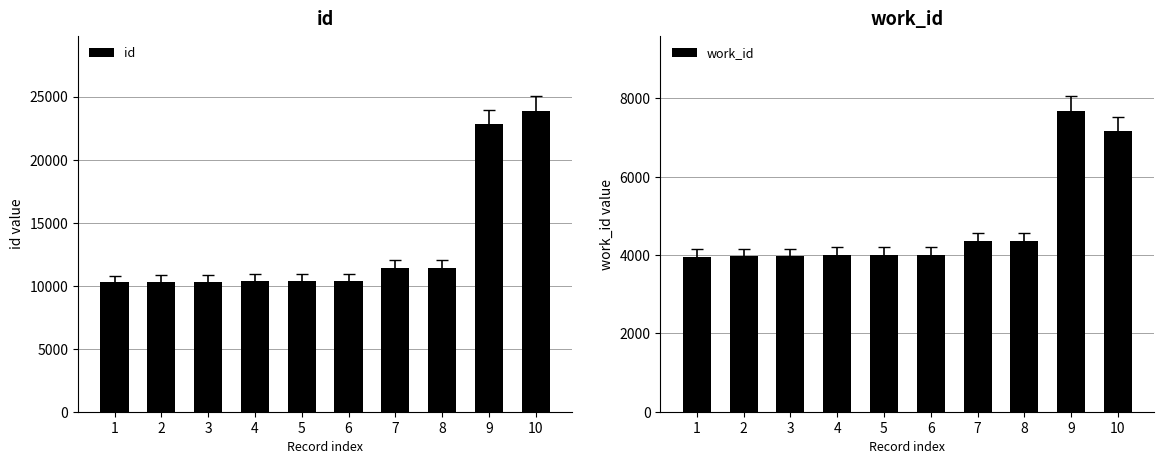

How many groups of bars are there?

10